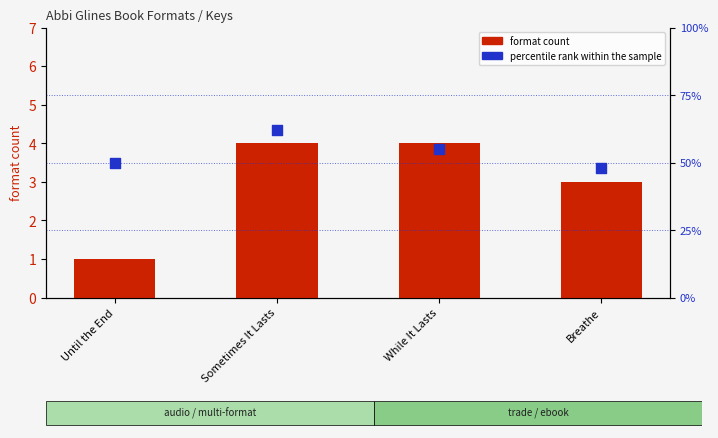

What are all the series names shown in the legend?

format count, percentile rank within the sample